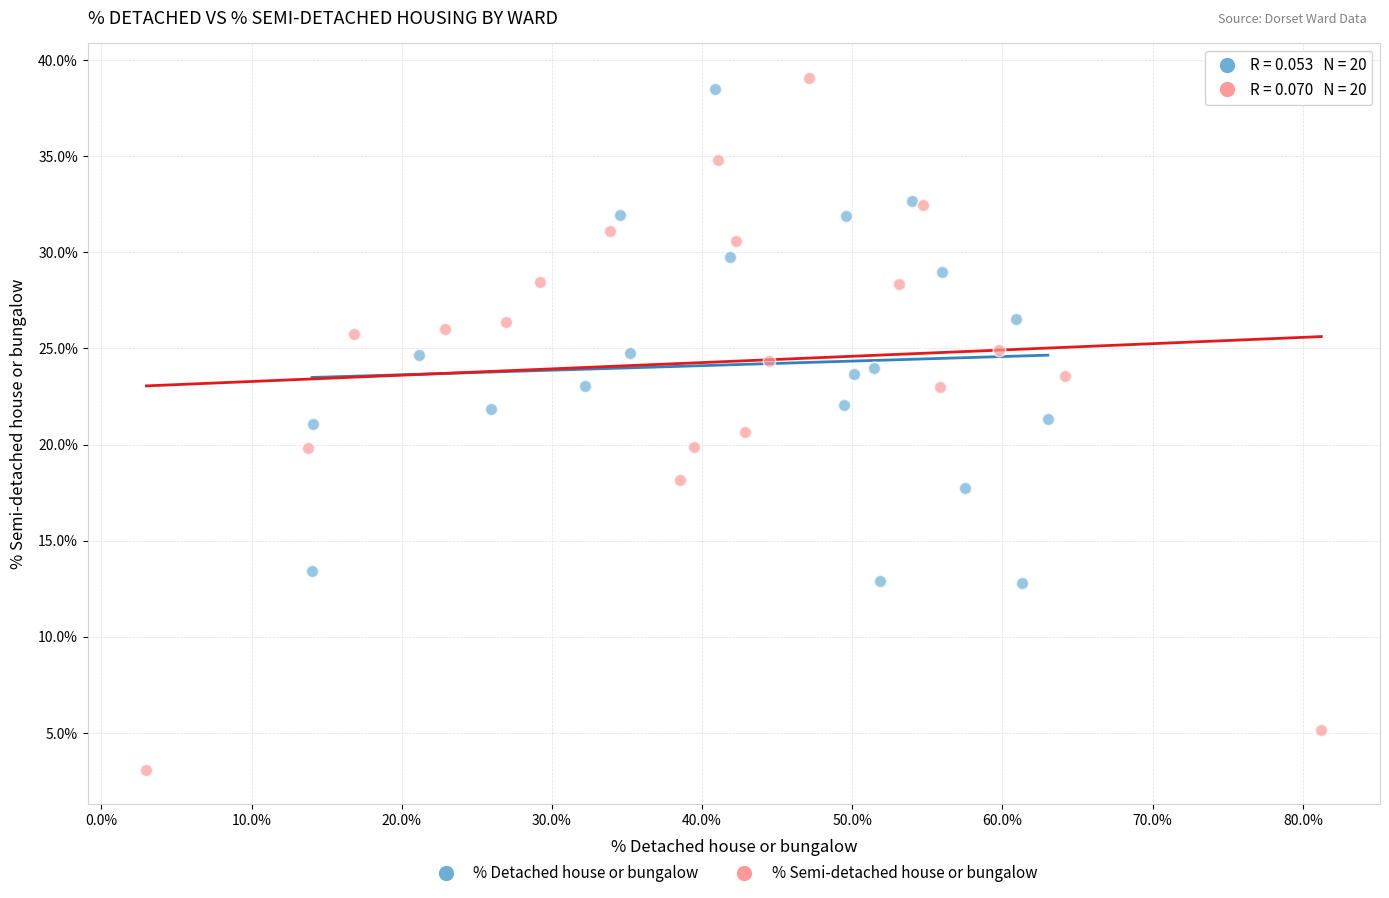

Which series contains the highest Y value?

% Semi-detached house or bungalow